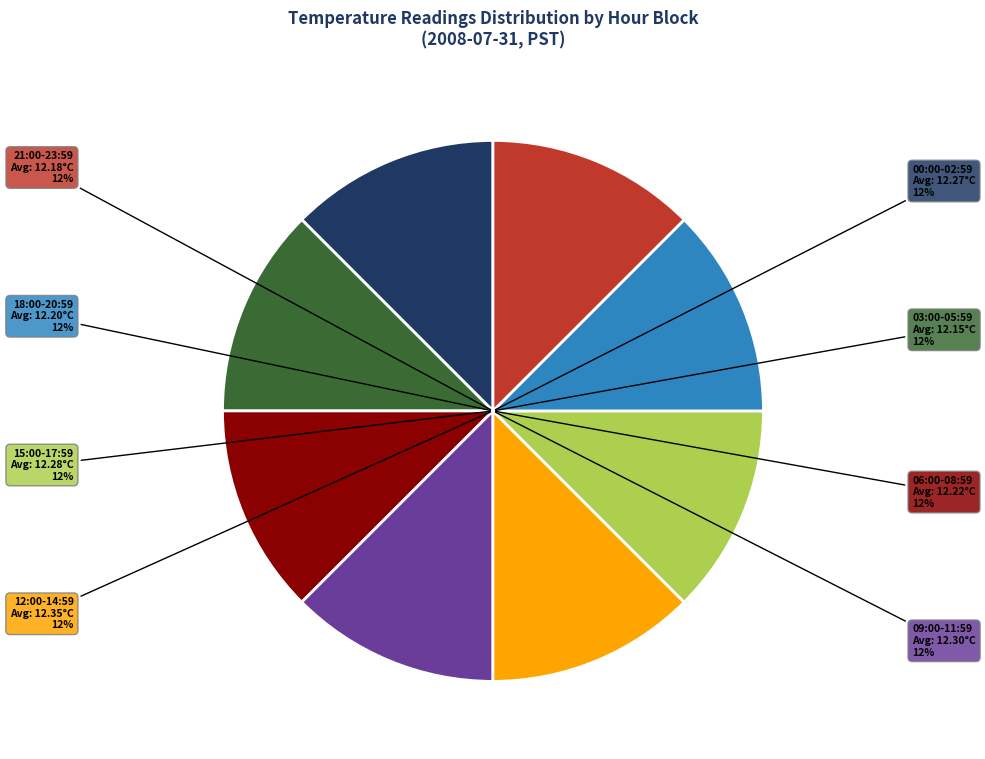

The 12:00-14:59 slice represents 22% of the pie. True or false?

False